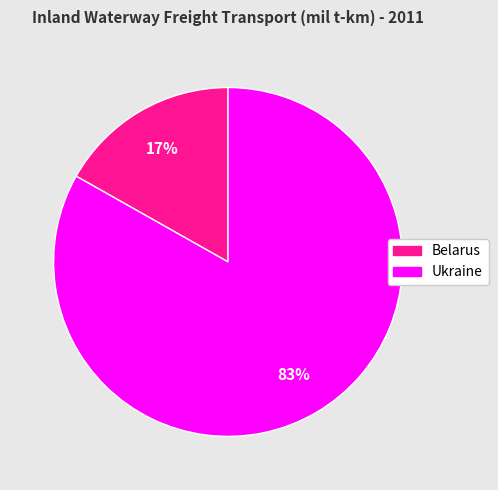

To the nearest percent, what is the average slice percentage?

50%